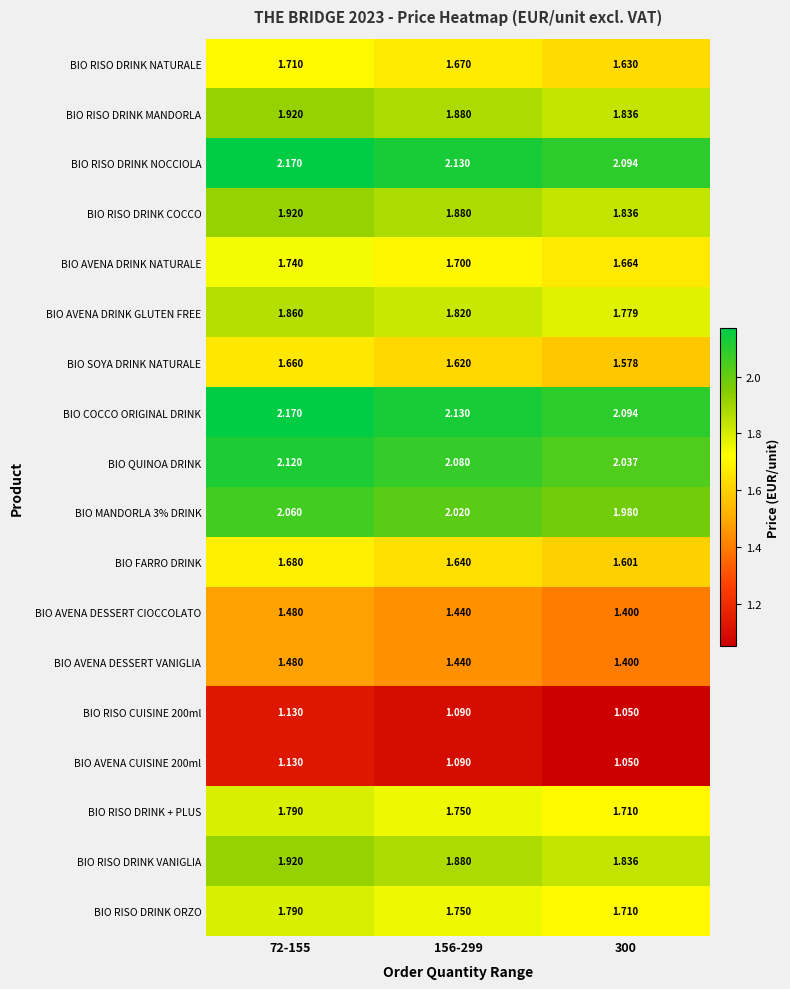

How many data points does each series have?

3